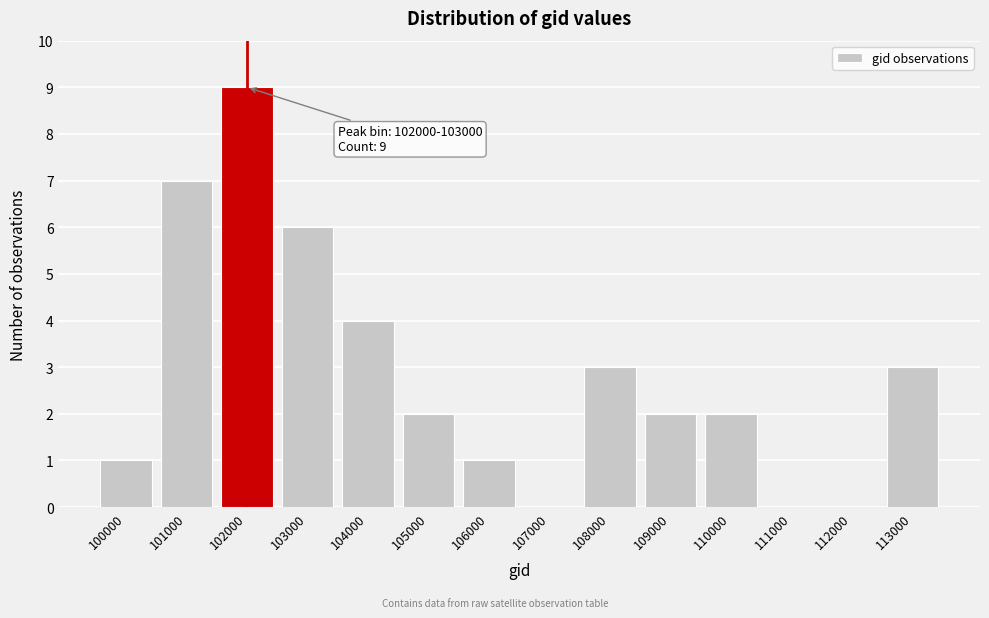

Reading left to right, what are all the values shown in this chart?

100000=1	101000=7	102000=9	103000=6	104000=4	105000=2	106000=1	107000=0	108000=3	109000=2	110000=2	111000=0	112000=0	113000=3